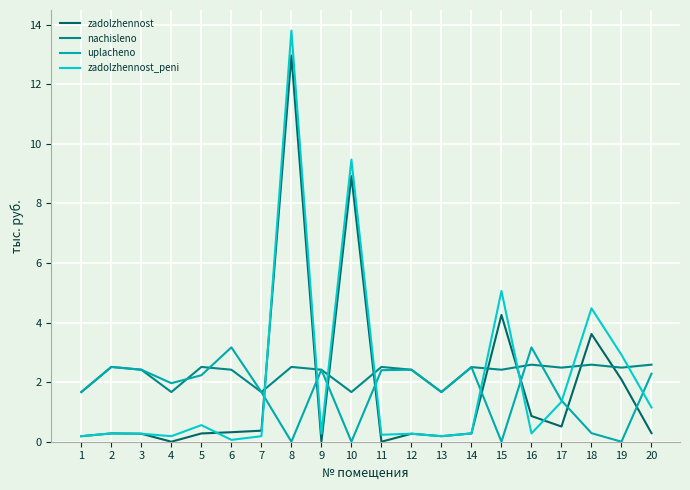

At which category does the chart reach its peak across all series?

8